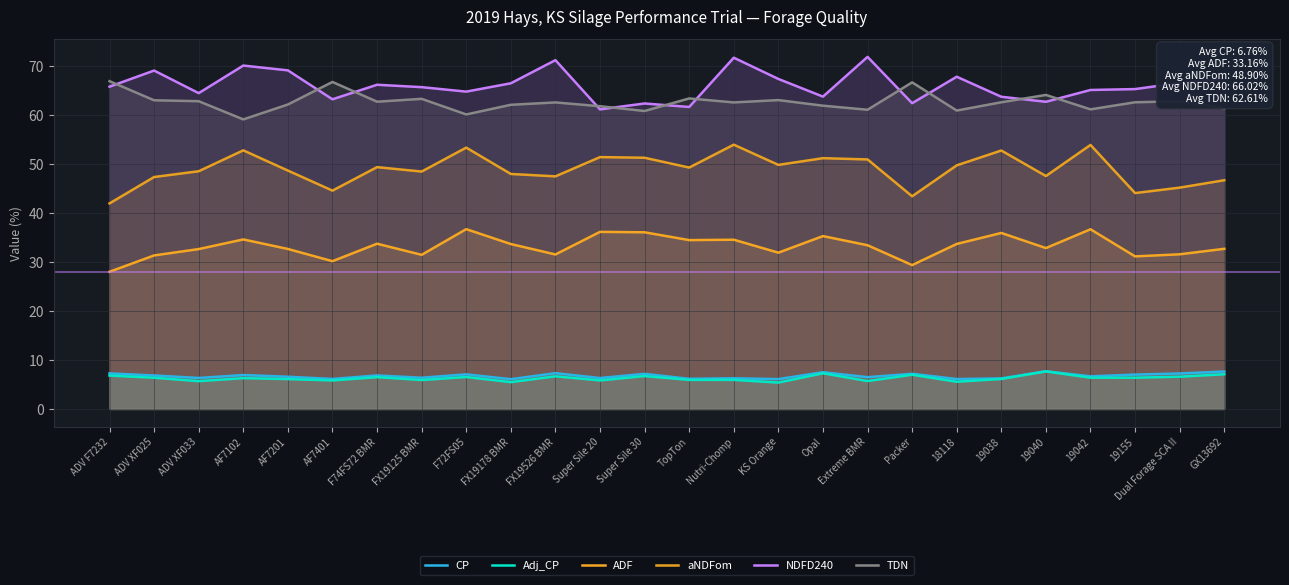

Between ADV F7232 and ADV XF033, which is larger?

ADV F7232